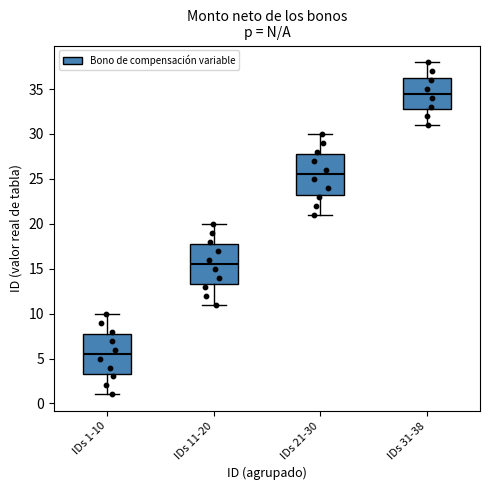

Which box has the highest median line?

IDs 31-38